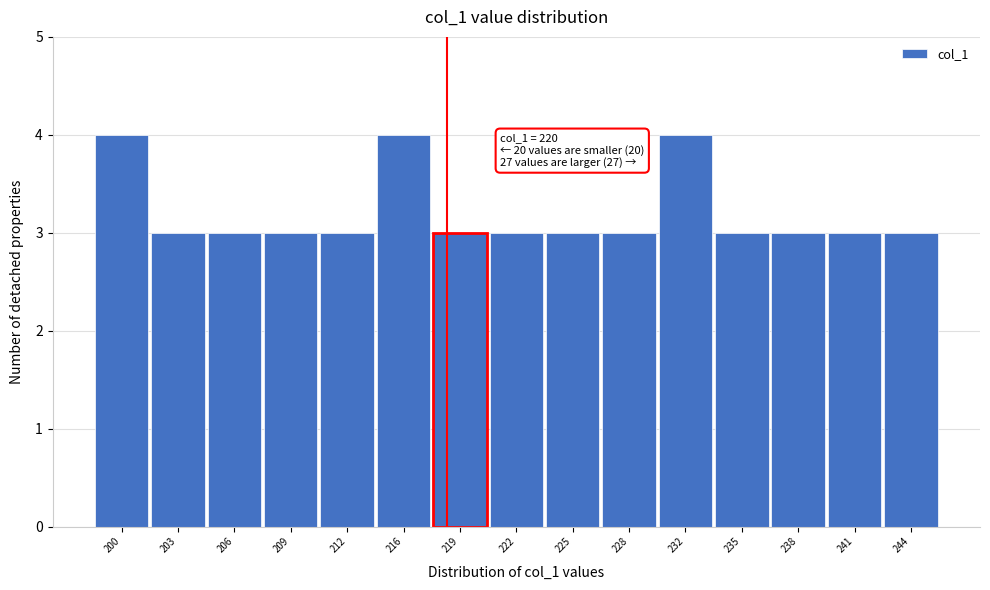

Reading left to right, transcribe all the data shown in this chart.

4	3	3	3	3	4	3	3	3	3	4	3	3	3	3